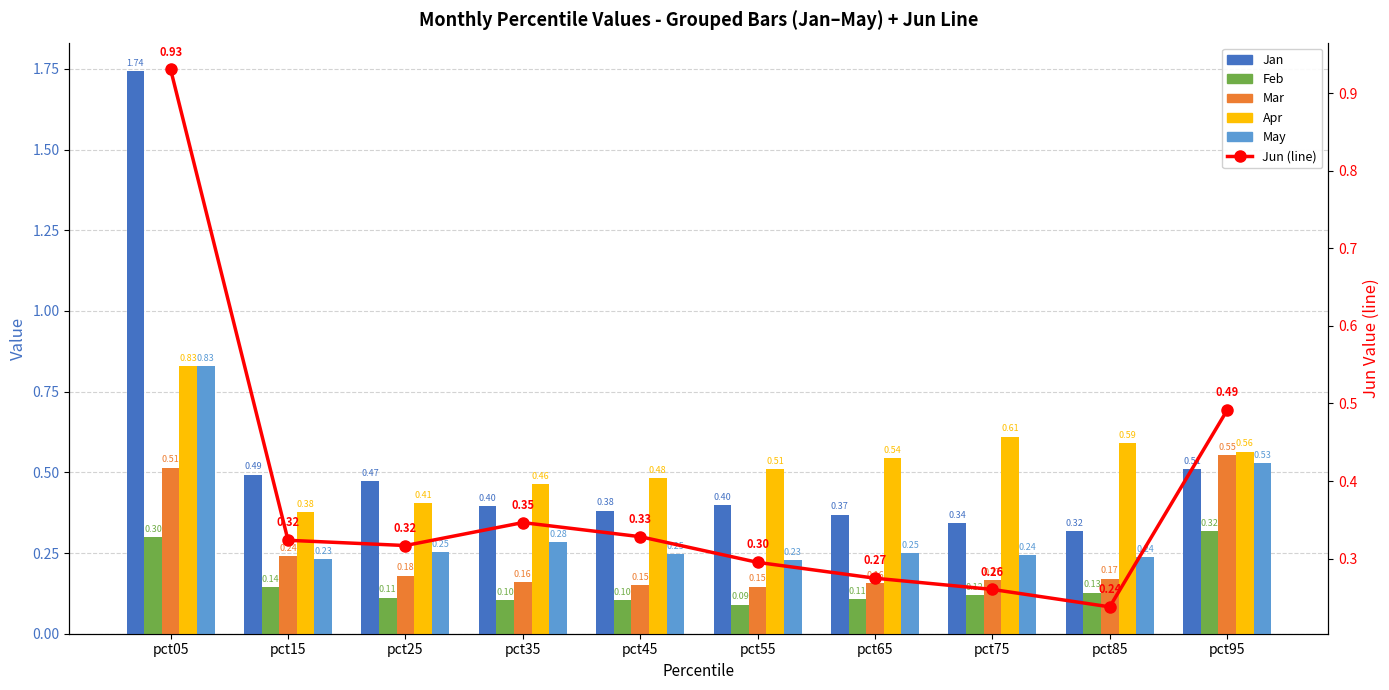

What is the difference between the maximum and minimum values in the Feb series?

0.2